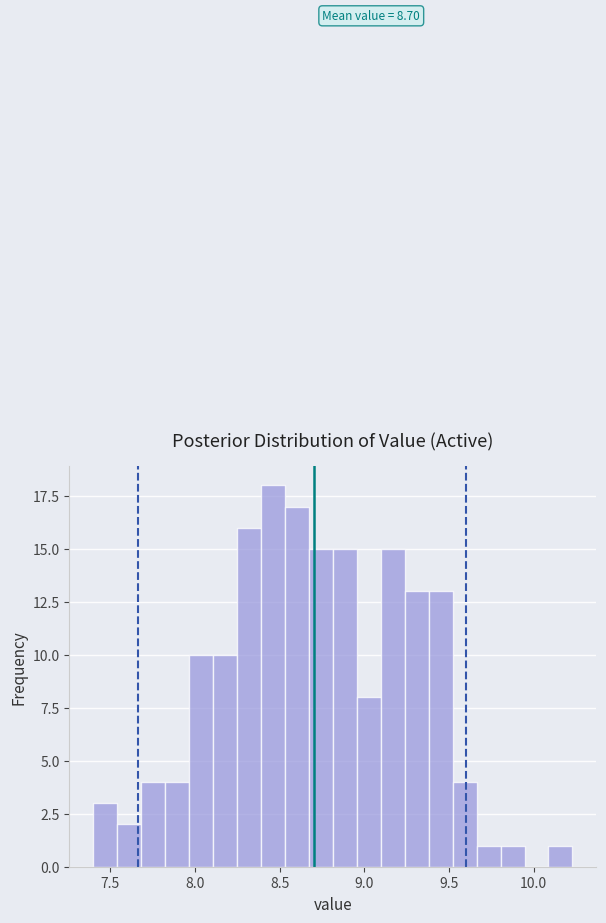

Around what value on the x-axis is the tallest bar? Give the approximate position of its centre, as read against the axis.

8.45